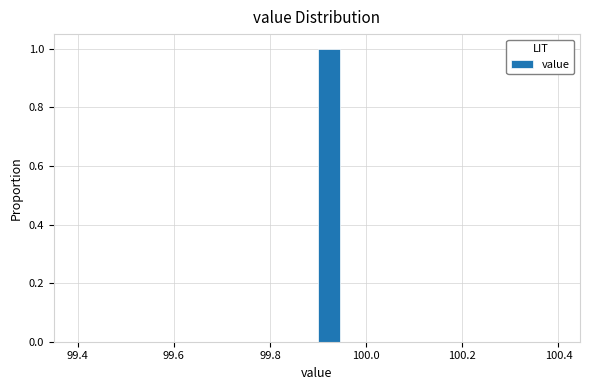

Around what value on the x-axis is the tallest bar? Give the approximate position of its centre, as read against the axis.

99.92